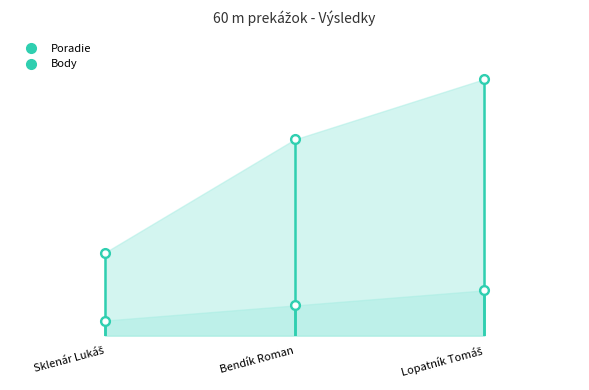

Rank the categories by Body value from highest to lowest.

Lopatník Tomáš, Bendík Roman, Sklenár Lukáš